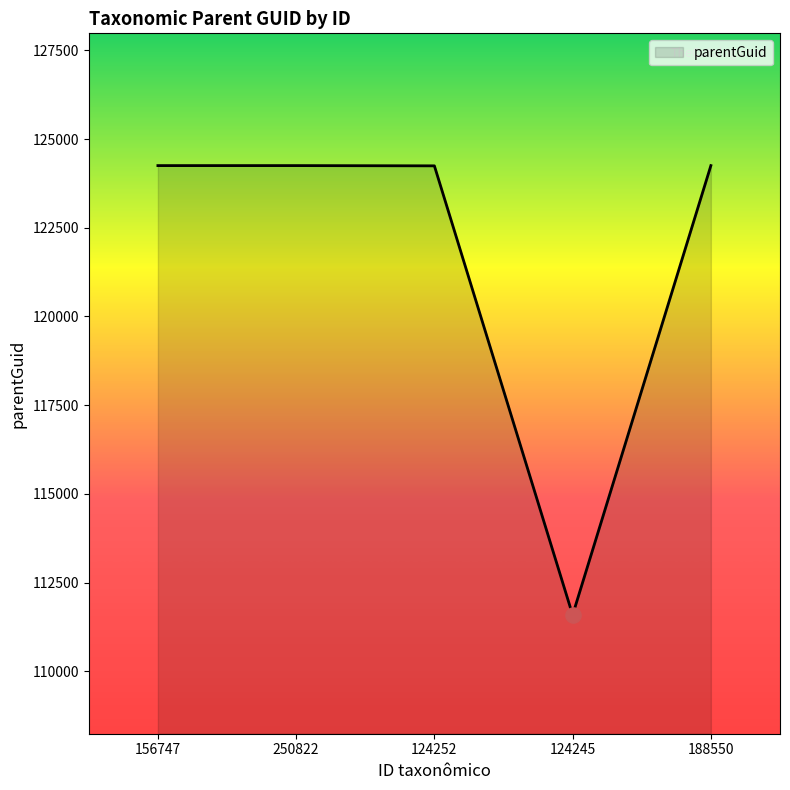

Approximately how many times larger is the value at 124252 compared to 124245?

1.1